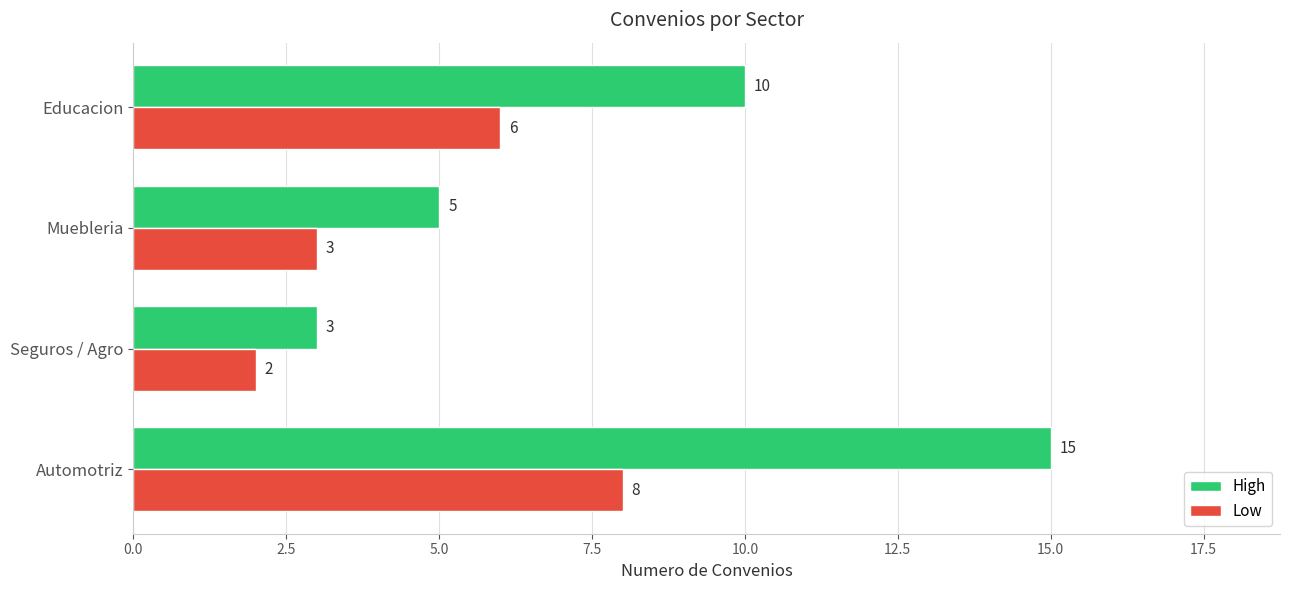

What is the difference between the maximum and second lowest values in the Low series?

5